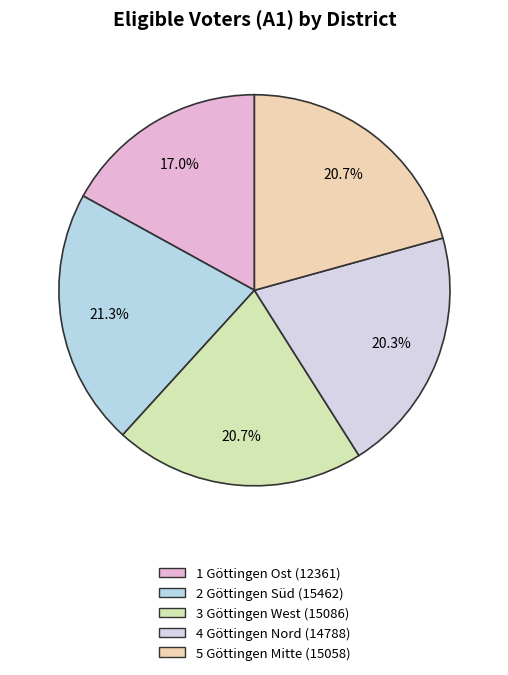

Rank the categories by value from lowest to highest.

1 Göttingen Ost, 4 Göttingen Nord, 5 Göttingen Mitte, 3 Göttingen West, 2 Göttingen Süd